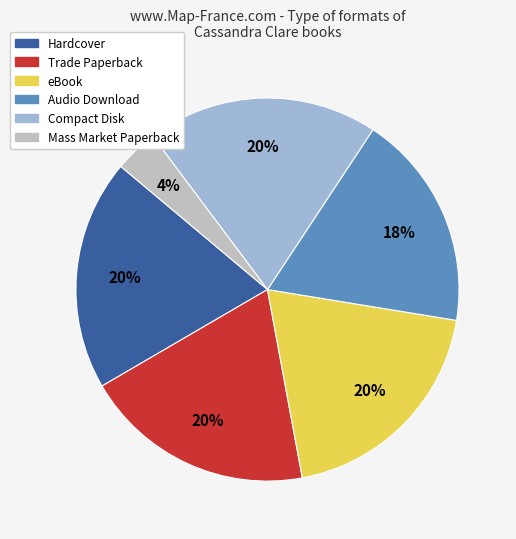

True or false: Compact Disk accounts for 33% of the total.

False